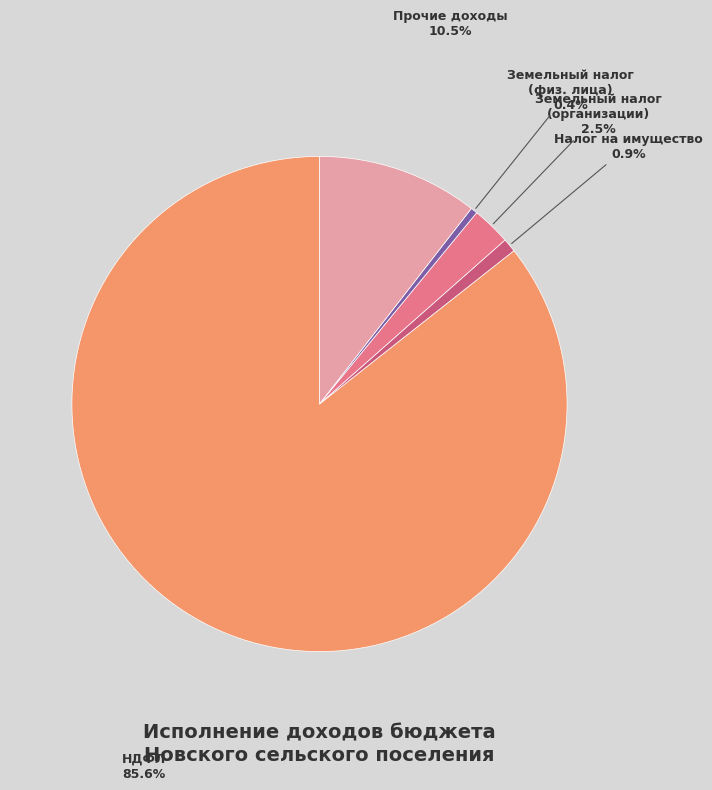

Is there any slice that represents more than half of the pie?

Yes